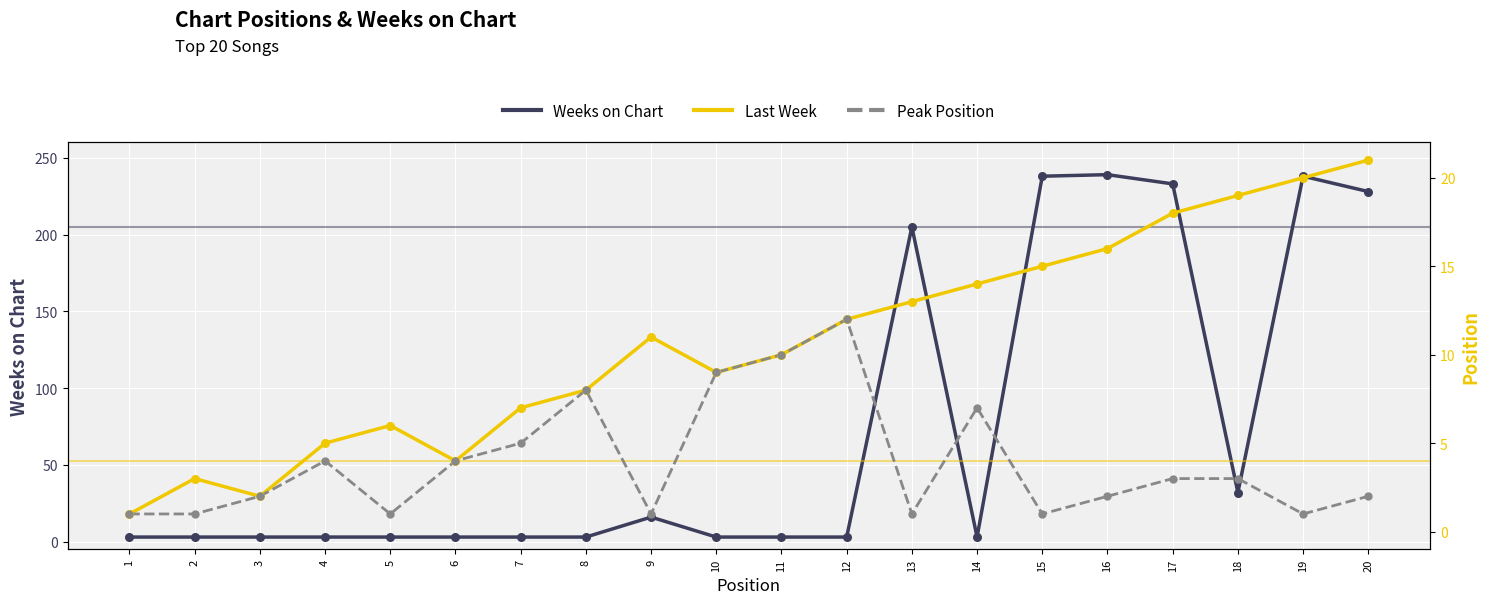

What are all the series names shown in the legend?

Weeks on Chart, Last Week, Peak Position